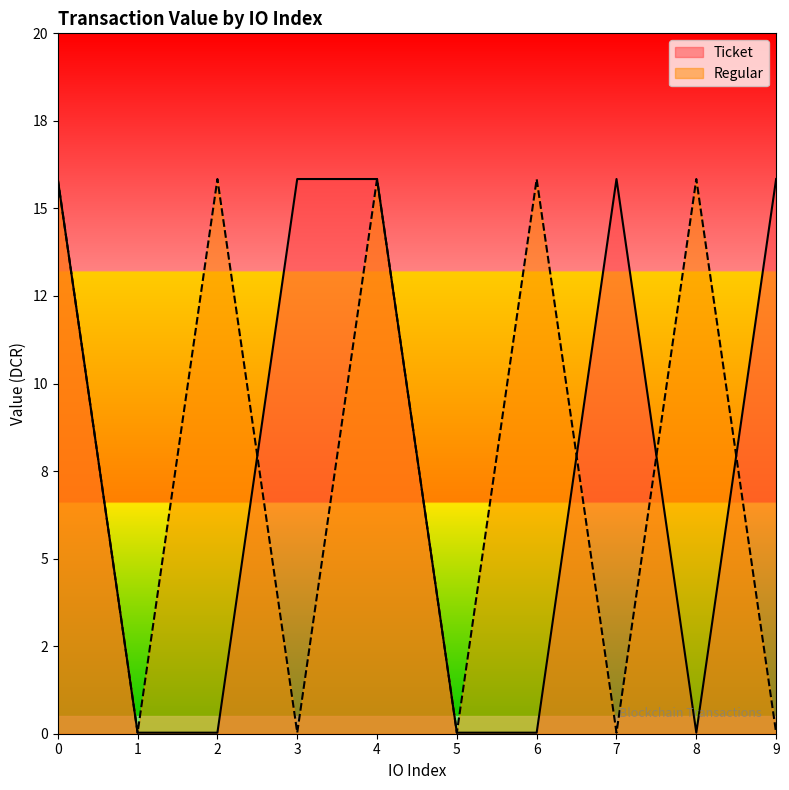

List the series in order of their peak value, highest first.

Ticket, Regular